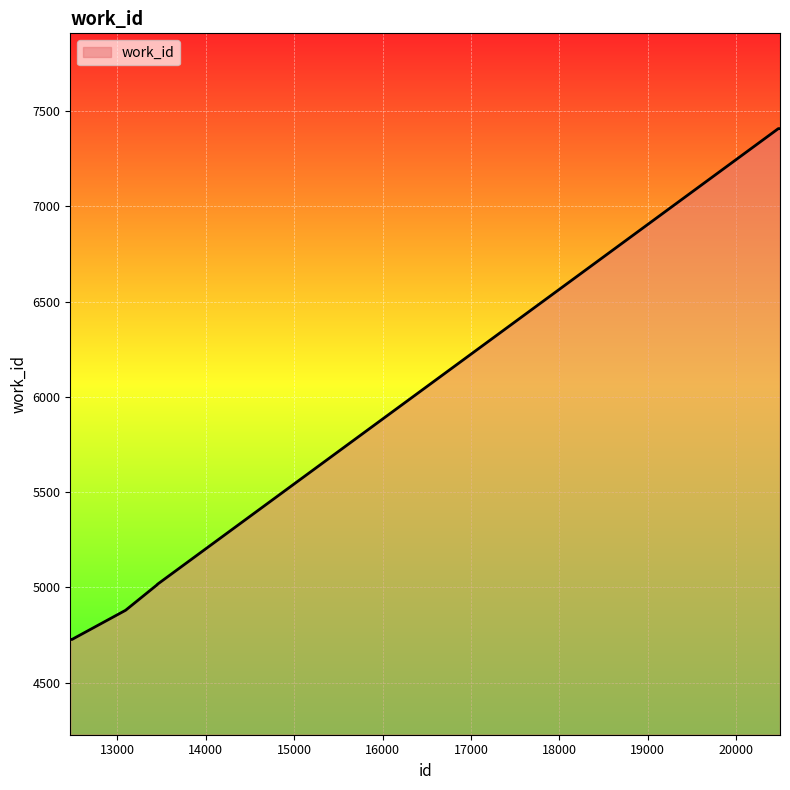

What is the smallest value displayed?

4727